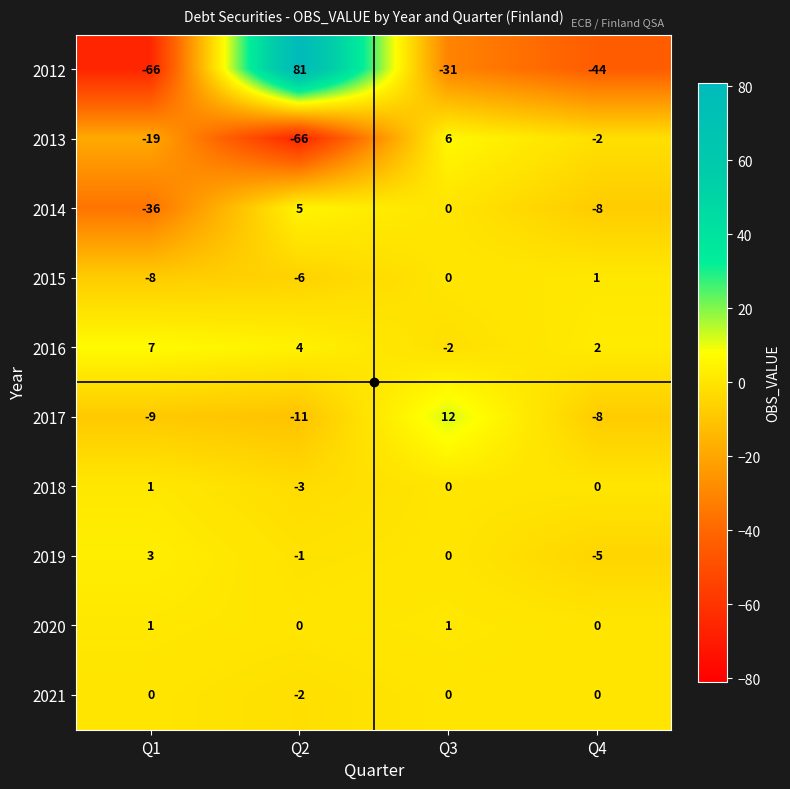

Which series has the largest total across all categories?

2016